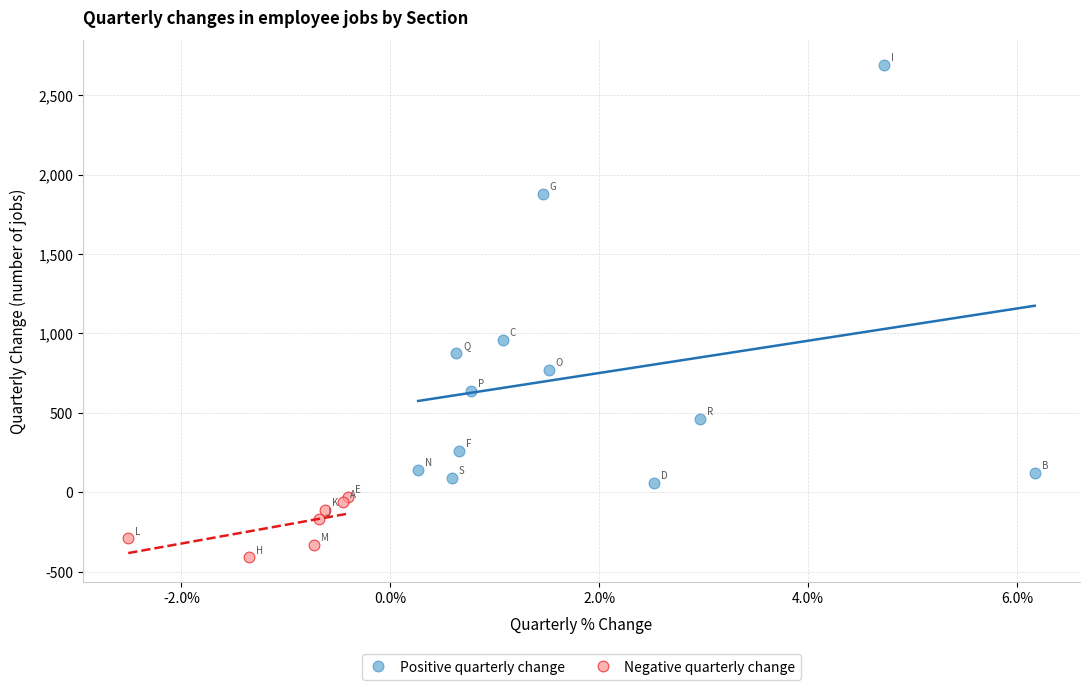

Which series contains the lowest Y value?

Negative quarterly change